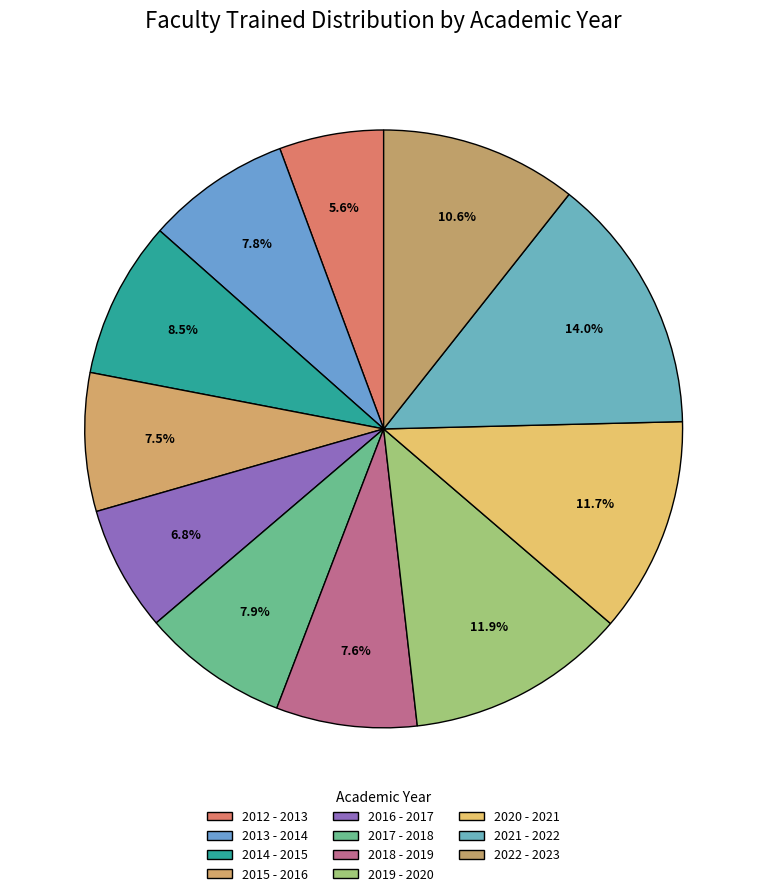

How many segments does this pie chart have?

11